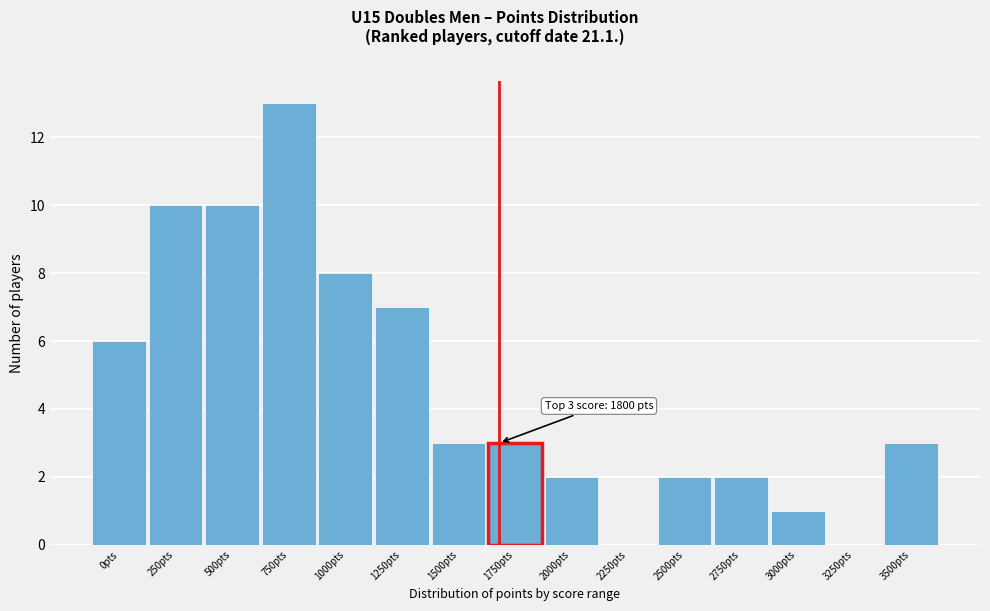

Reading left to right, transcribe all the data shown in this chart.

0pts=6	250pts=10	500pts=10	750pts=13	1000pts=8	1250pts=7	1500pts=3	1750pts=3	2000pts=2	2250pts=0	2500pts=2	2750pts=2	3000pts=1	3250pts=0	3500pts=3